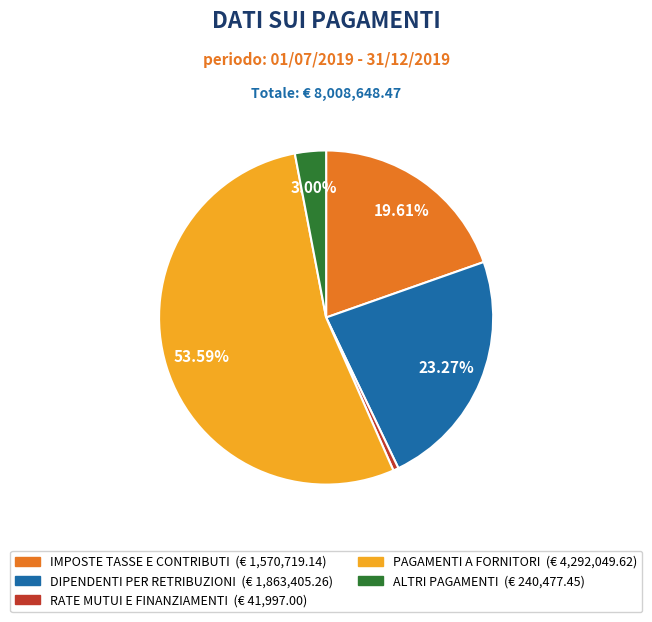

Which slice is the largest?

PAGAMENTI A FORNITORI